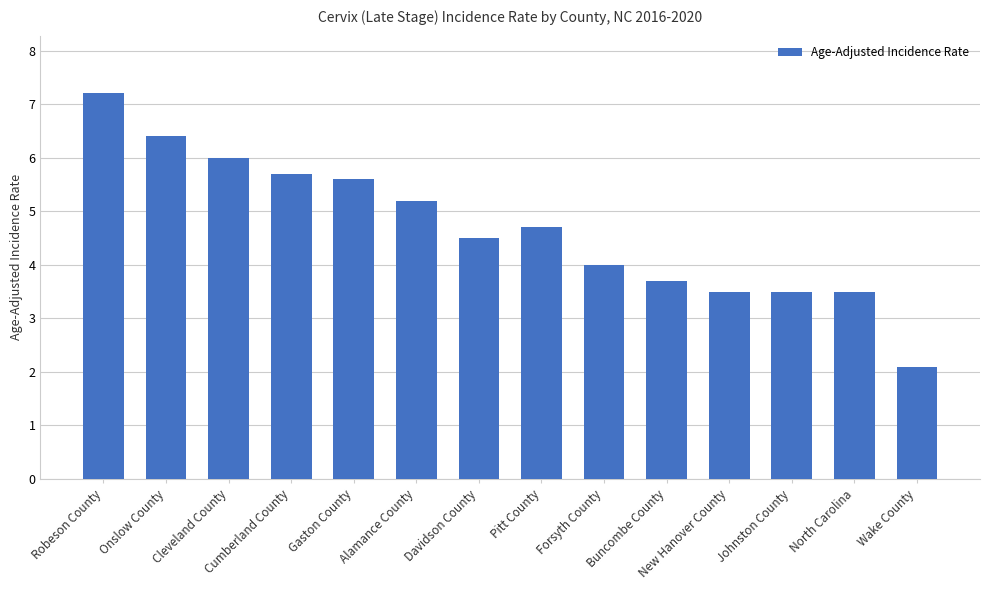

The value at Johnston County is 3.5. True or false?

True